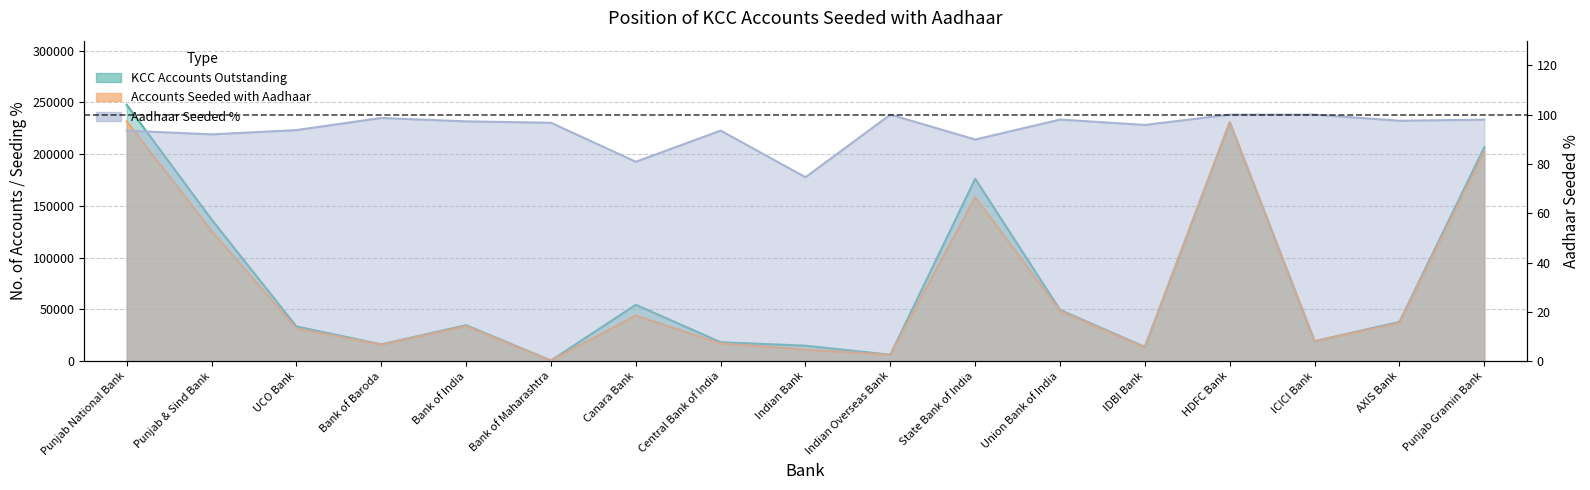

List the labels in order of Aadhaar Seeded % value, smallest first.

Indian Bank, Canara Bank, State Bank of India, Punjab & Sind Bank, Punjab National Bank, Central Bank of India, UCO Bank, IDBI Bank, Bank of Maharashtra, Bank of India, AXIS Bank, Punjab Gramin Bank, Union Bank of India, Bank of Baroda, Indian Overseas Bank, HDFC Bank, ICICI Bank